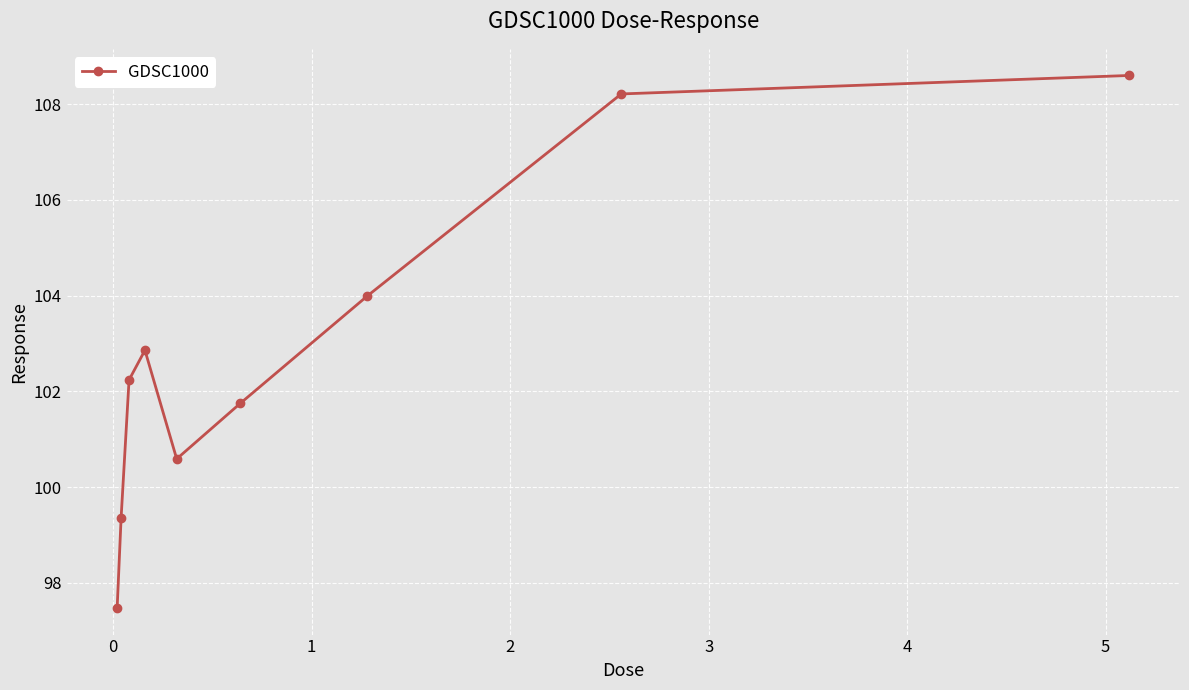

What is the minimum value shown in the chart?

97.5